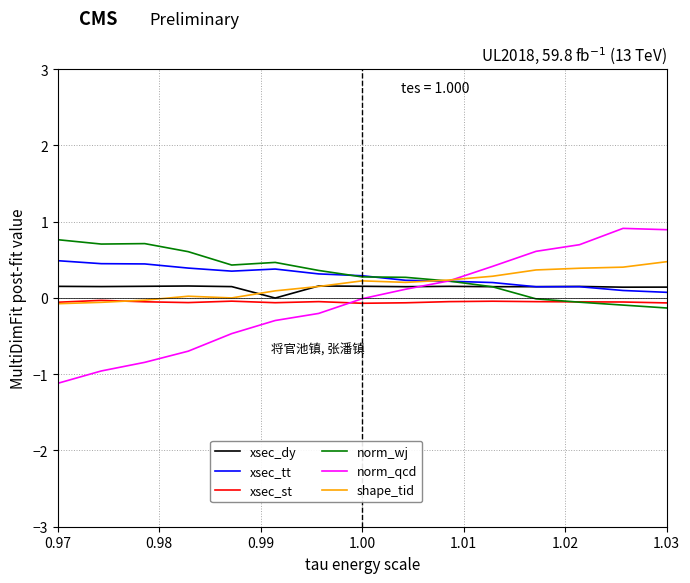

What is the minimum value shown in the chart?

-1.1